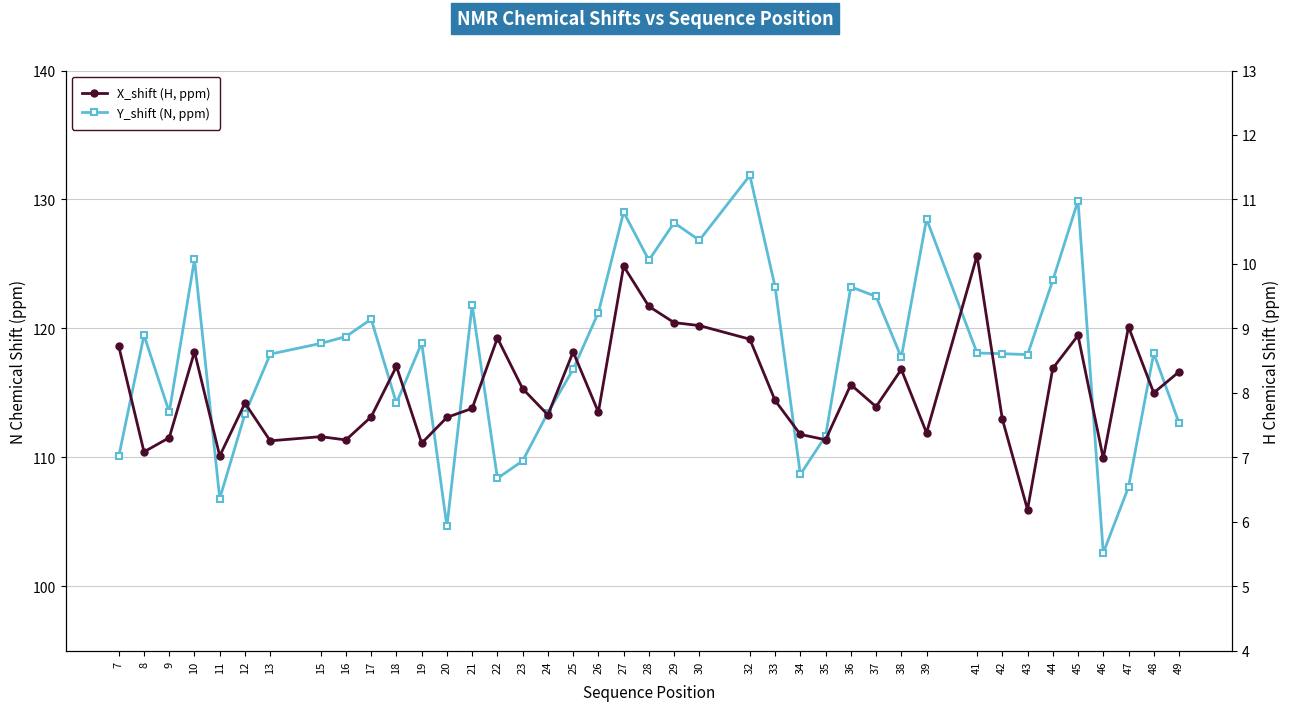

Reading left to right, transcribe all the data shown in this chart.

Y_shift (N, ppm): 110.1	119.5	113.5	125.3	106.8	113.4	118.0	118.8	119.4	120.7	114.2	118.9	104.6	121.8	108.4	109.7	113.5	116.8	121.2	129.0	125.3	128.2	126.8	131.9	123.2	108.7	111.6	123.2	122.5	117.7	128.5	118.1	118.0	118.0	123.7	129.9	102.6	107.7	118.1	112.7
X_shift (H, ppm): 8.7	7.1	7.3	8.6	7.0	7.8	7.3	7.3	7.3	7.6	8.4	7.2	7.6	7.8	8.8	8.1	7.7	8.6	7.7	10.0	9.3	9.1	9.0	8.8	7.9	7.4	7.3	8.1	7.8	8.4	7.4	10.1	7.6	6.2	8.4	8.9	7.0	9.0	8.0	8.3